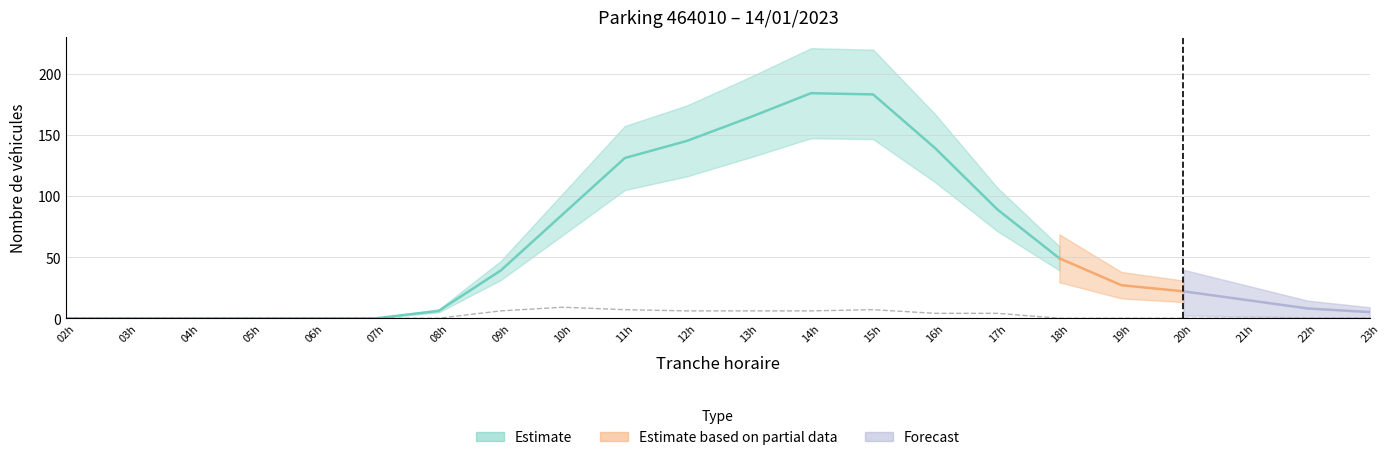

The chart shows a value of -5 at 03h. True or false?

False